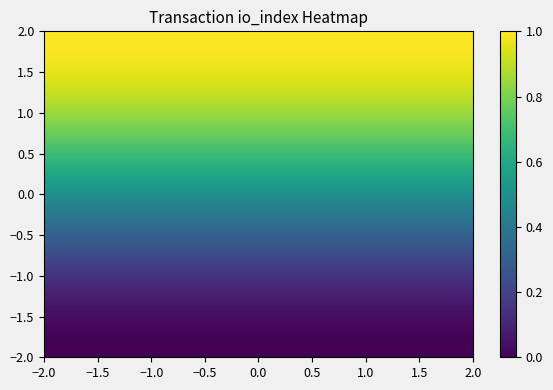

How many series are shown in this chart?

40